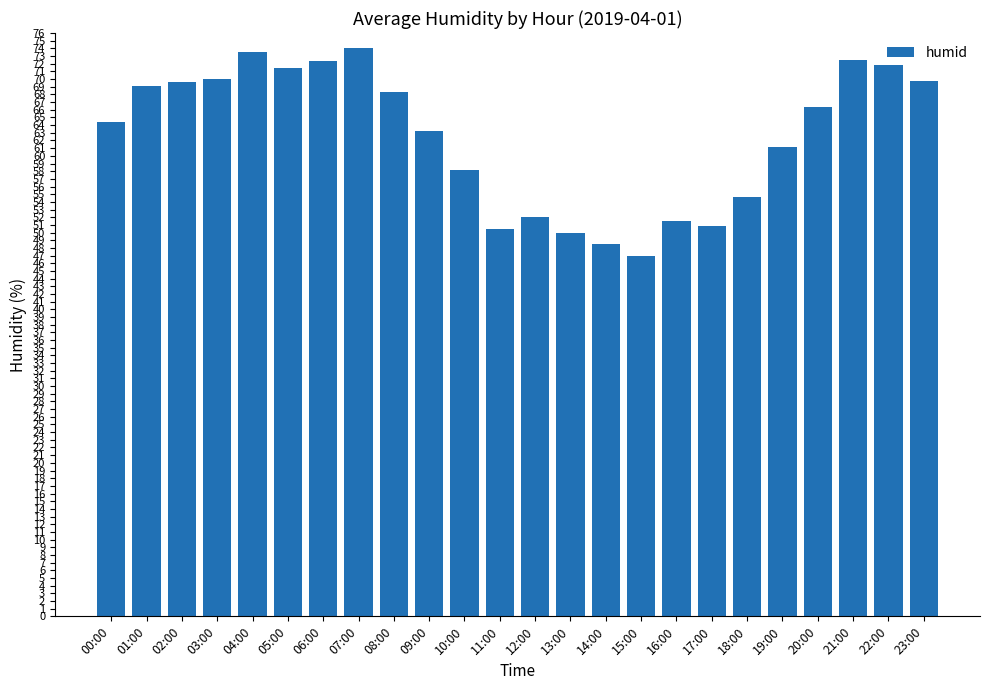

Where is the data nearest to the value 60?

19:00